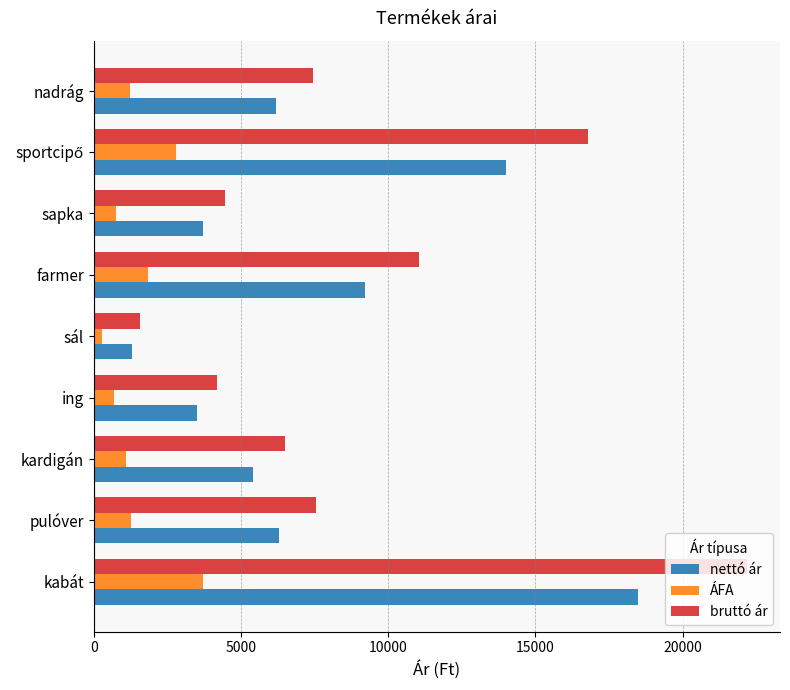

The value of bruttó ár at nadrág is 7440. True or false?

True